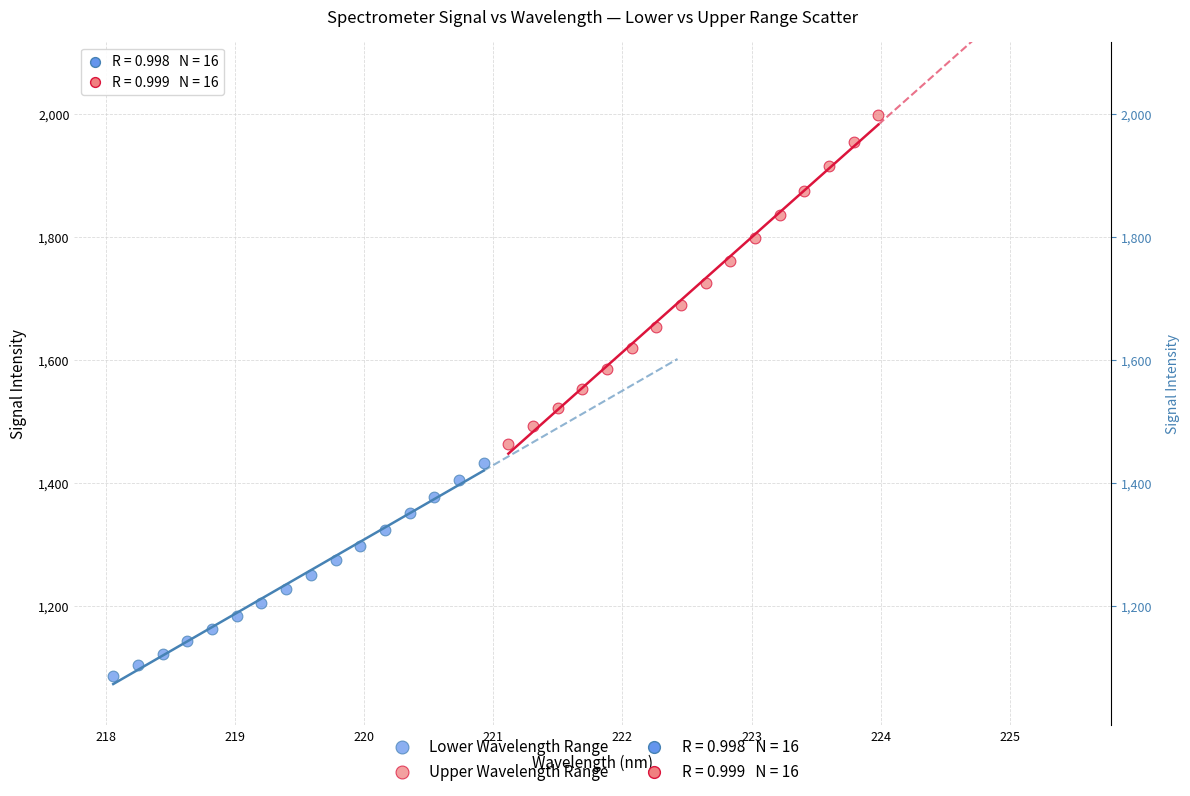

Which series has the widest spread of Y values?

Upper Wavelength Range